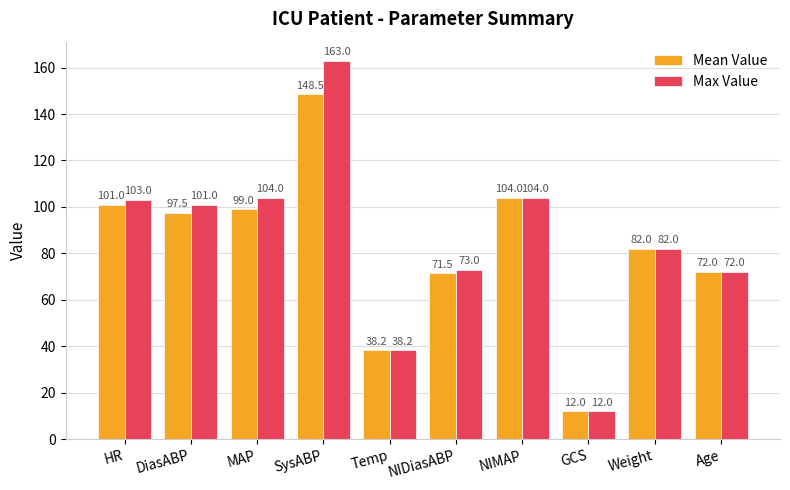

Which series changed the most between SysABP and Temp?

Max Value